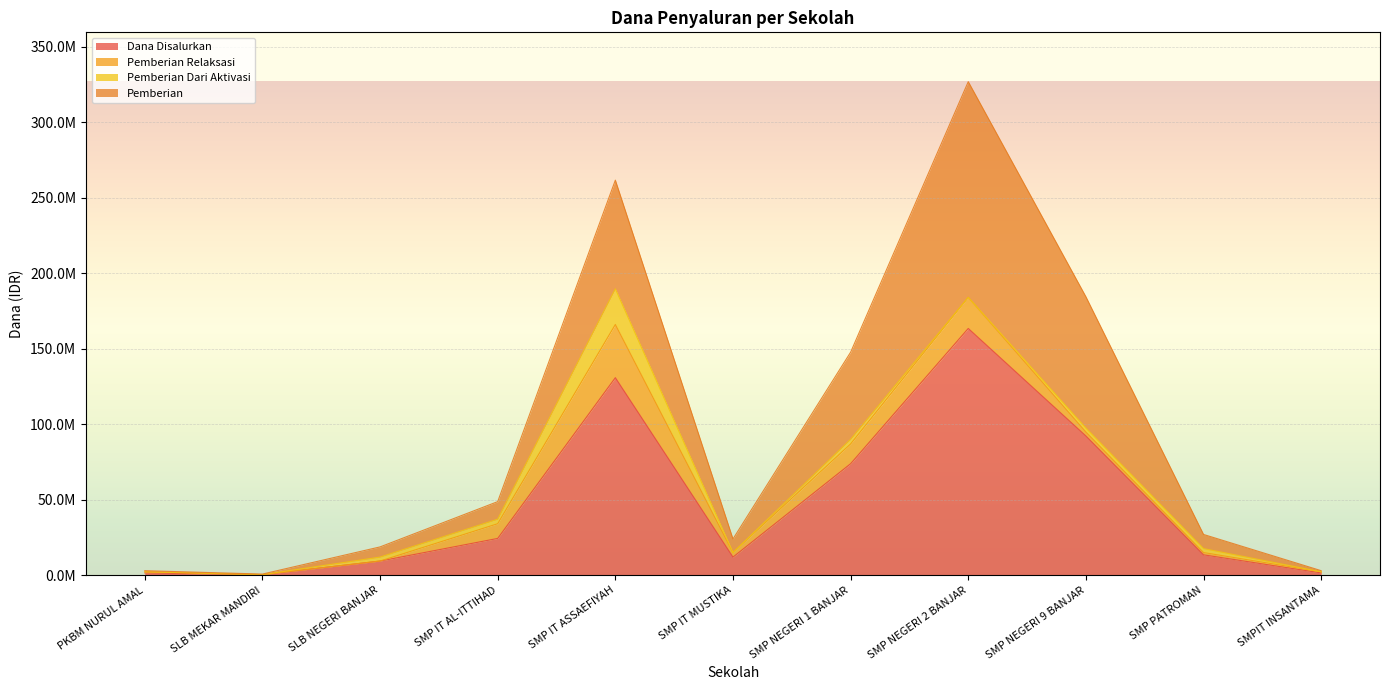

Is it true that Pemberian equals 87000000 at SMP NEGERI 9 BANJAR?

True